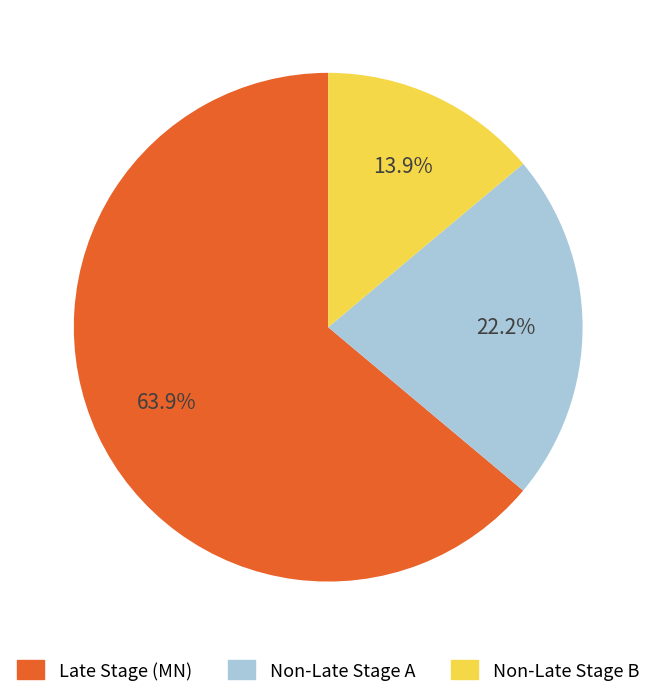

Rank the categories by value from lowest to highest.

Non-Late Stage B, Non-Late Stage A, Late Stage (MN)